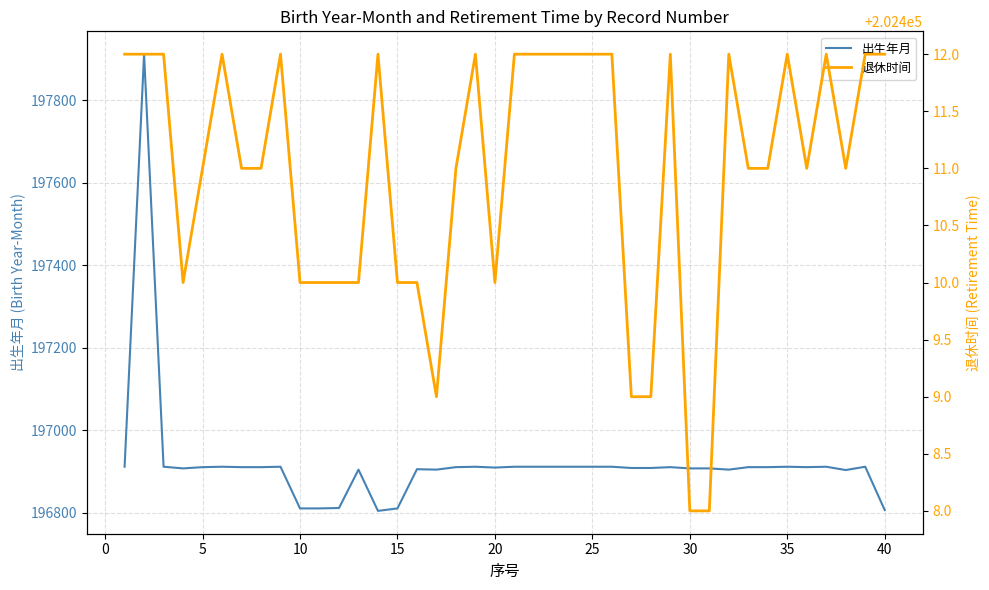

In 出生年月, how many points are higher than both neighbors (excluding endpoints)?

10